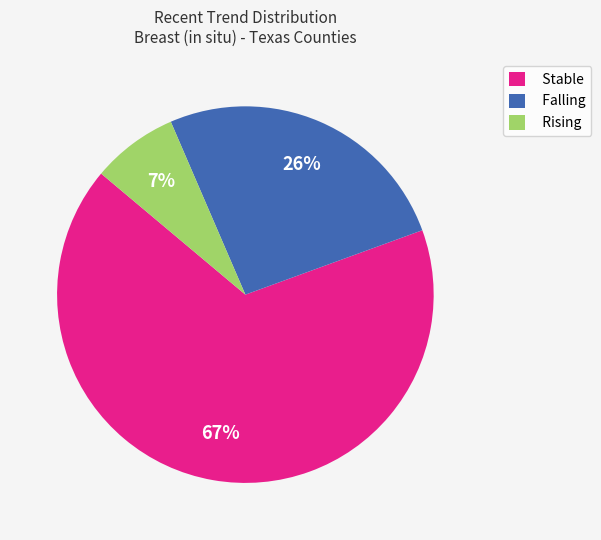

How many slices are in this pie chart?

3